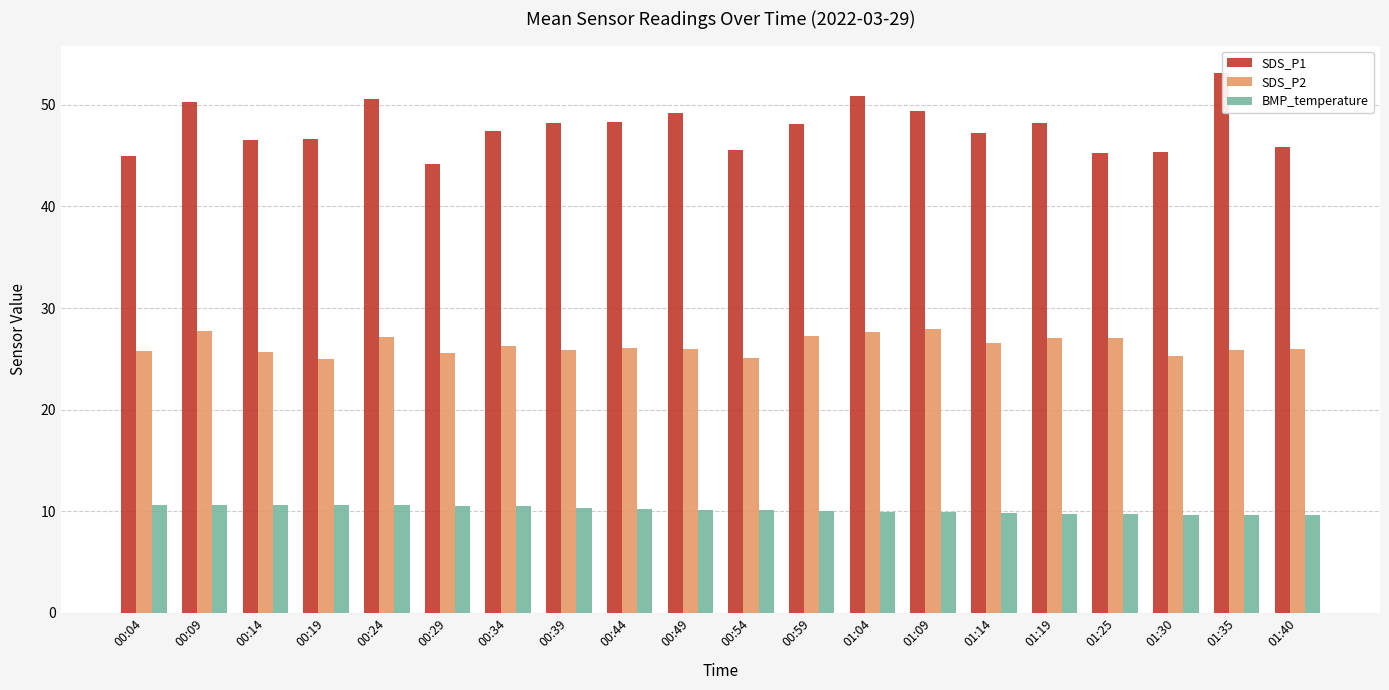

What is the maximum value shown in the chart?

53.2